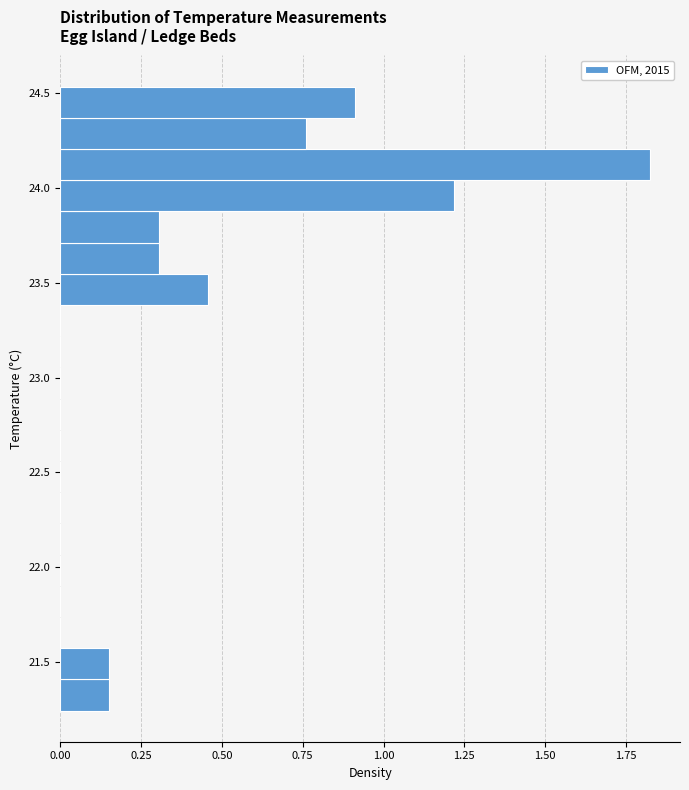

Read against the y-axis, roughly where is the centre of the longest bar?

24.10